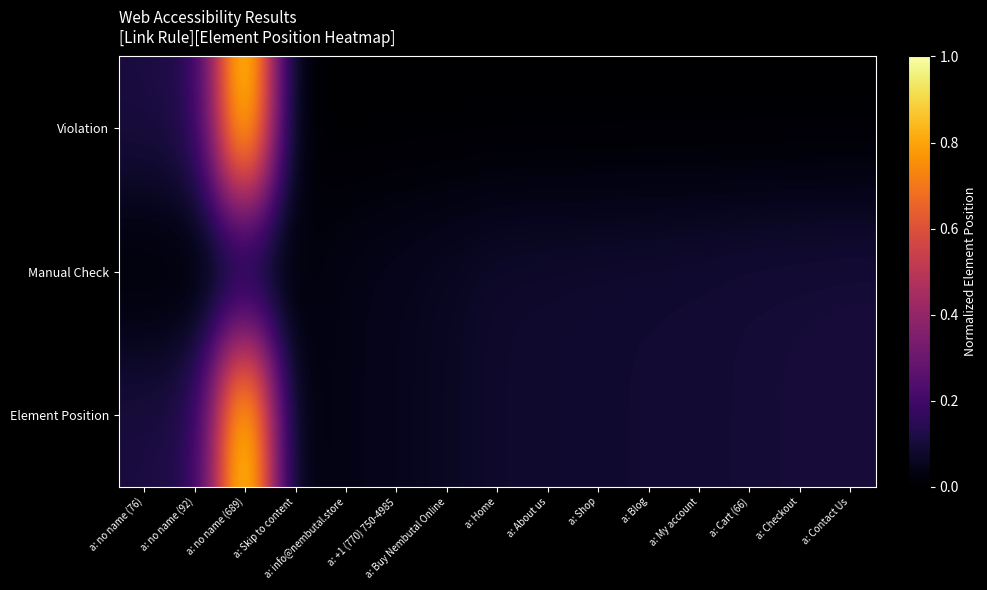

Reading right to left, transcribe all the data shown in this chart.

Violation: a: Contact Us=0.0	a: Checkout=0.0	a: Cart (66)=0.0	a: My account=0.0	a: Blog=0.0	a: Shop=0.0	a: About us=0.0	a: Home=0.0	a: Buy Nembutal Online=0.0	a: +1 (770) 750-4985=0.0	a: info@nembutal.store=0.0	a: Skip to content=0.0	a: no name (689)=1.0	a: no name (92)=0.1	a: no name (76)=0.1
Manual Check: a: Contact Us=0.1	a: Checkout=0.1	a: Cart (66)=0.1	a: My account=0.1	a: Blog=0.1	a: Shop=0.1	a: About us=0.1	a: Home=0.1	a: Buy Nembutal Online=0.1	a: +1 (770) 750-4985=0.1	a: info@nembutal.store=0.0	a: Skip to content=0.0	a: no name (689)=0.0	a: no name (92)=0.0	a: no name (76)=0.0
Element Position: a: Contact Us=0.1	a: Checkout=0.1	a: Cart (66)=0.1	a: My account=0.1	a: Blog=0.1	a: Shop=0.1	a: About us=0.1	a: Home=0.1	a: Buy Nembutal Online=0.1	a: +1 (770) 750-4985=0.1	a: info@nembutal.store=0.0	a: Skip to content=0.0	a: no name (689)=1.0	a: no name (92)=0.1	a: no name (76)=0.1